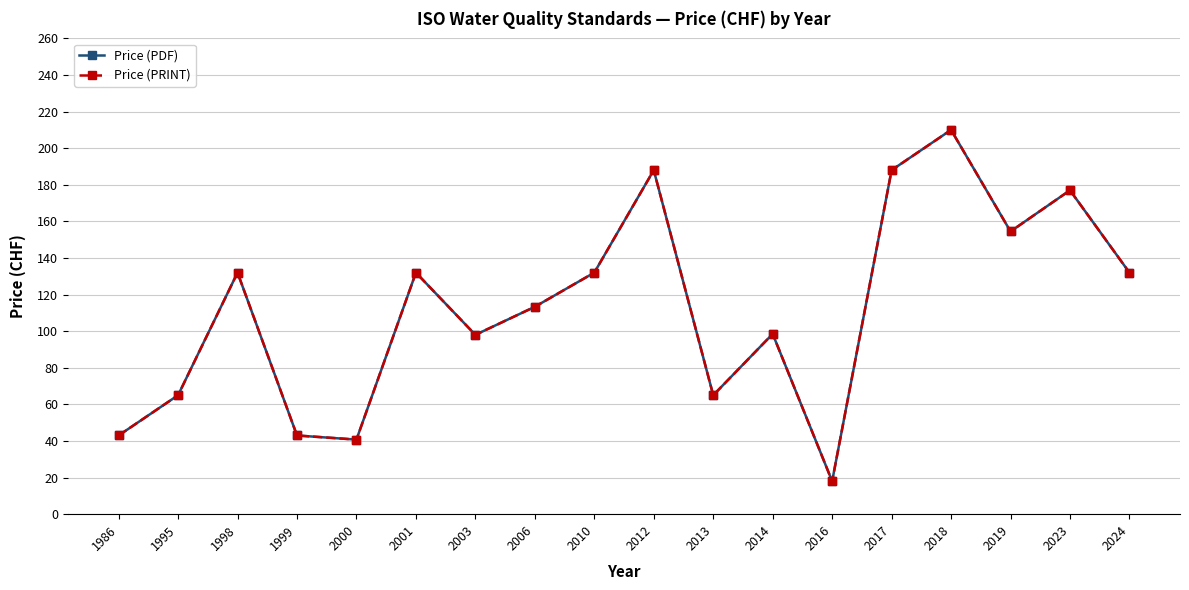

What value does the Price (PDF) series have at 2010?

132.0